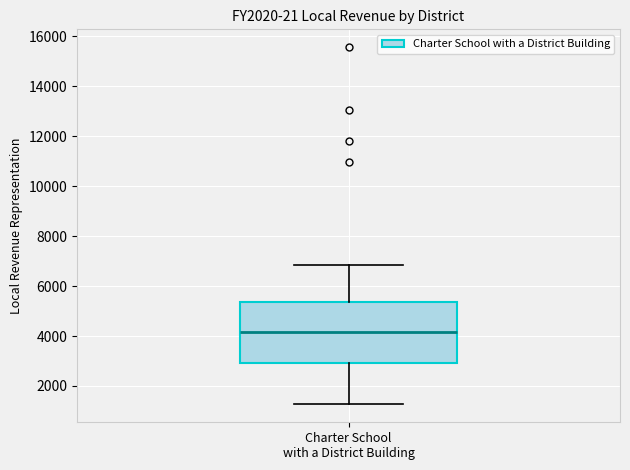

Transcribe this box plot: give where the median line is, the range the box spans, and where the two whiskers end, as read against the y-axis. The values are not printed on the chart, so give them approximately, as read against the axis.

median 4200, box 3000 to 5400, whiskers 1200 to 6800